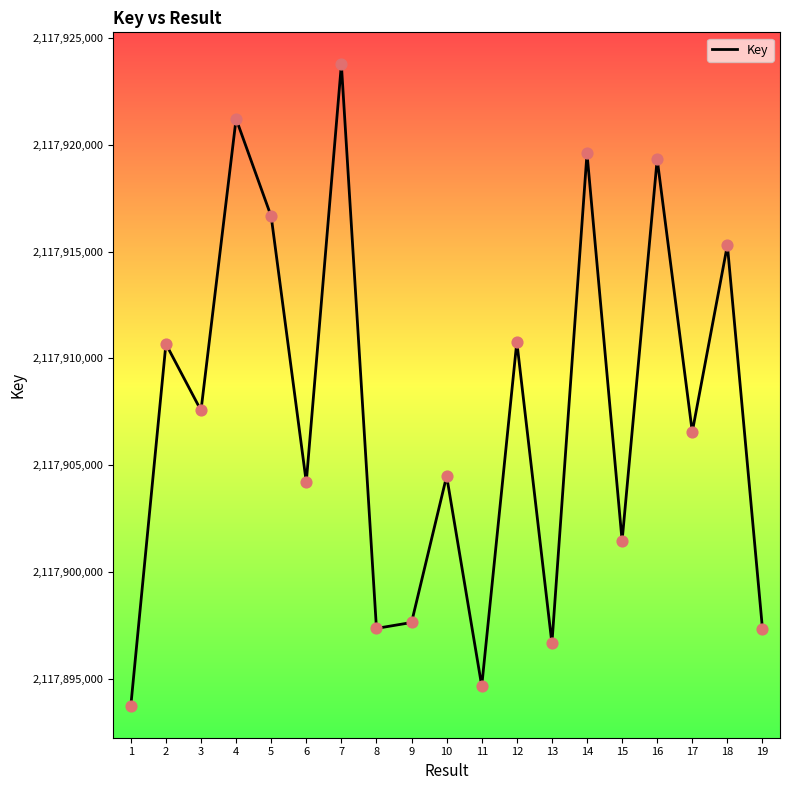

Which has a higher value, 12 or 11?

12